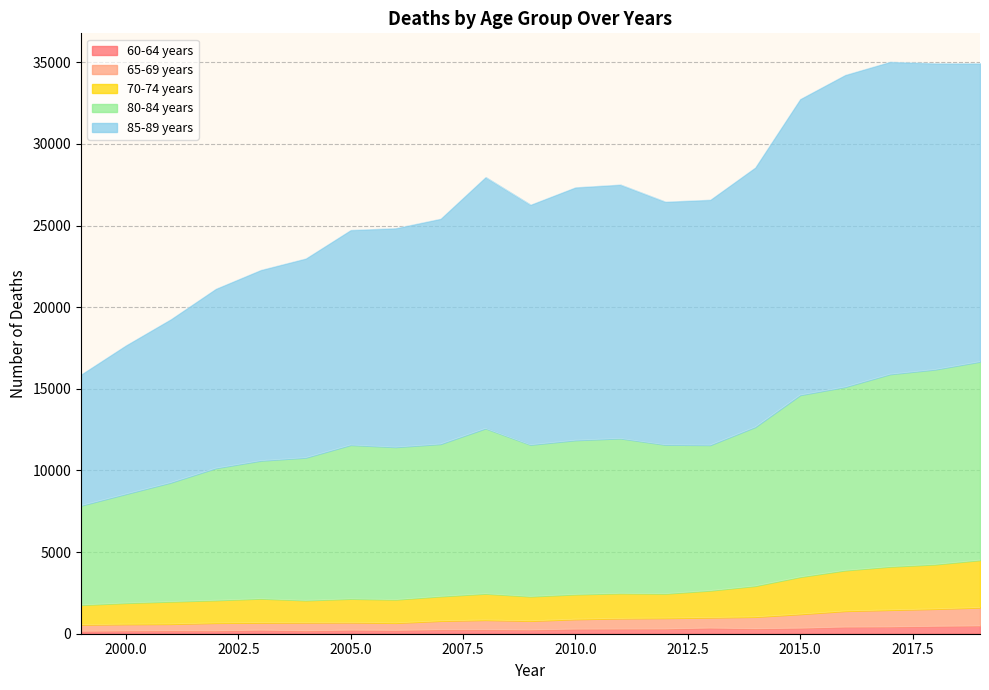

What is the value of the 65-69 years point at the 21st from the left?

1607